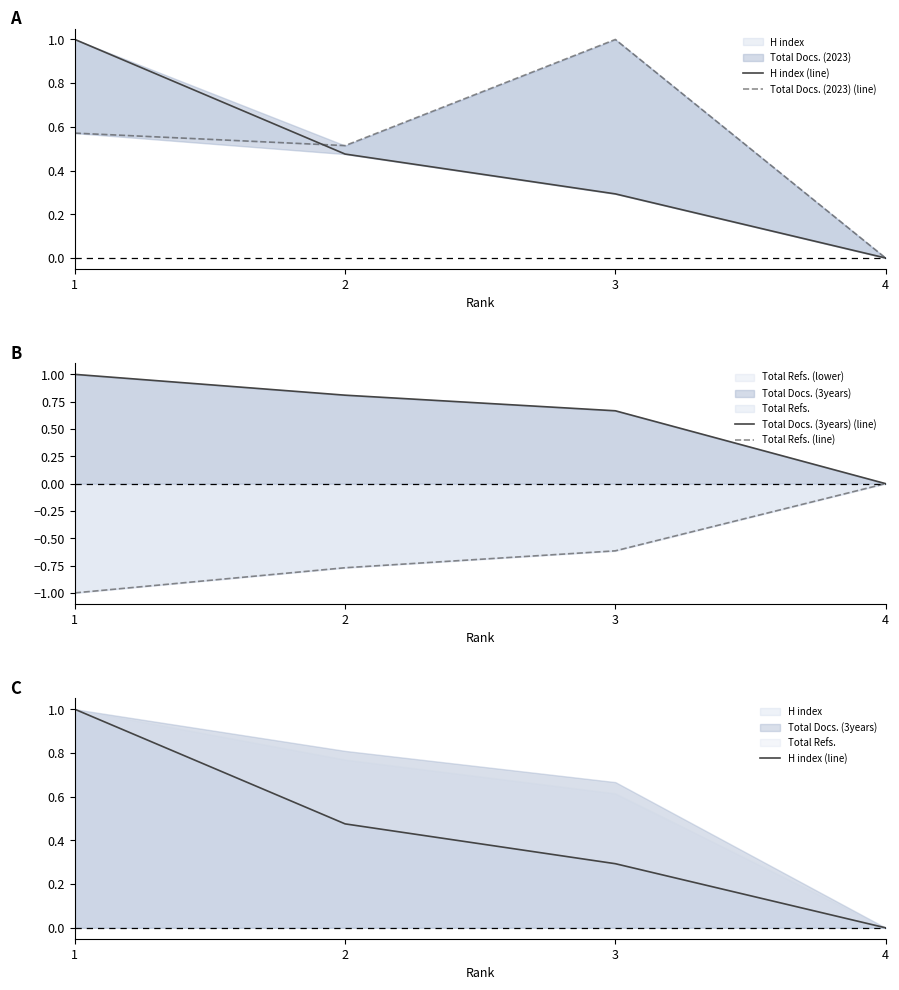

How many data points does each series have?

4